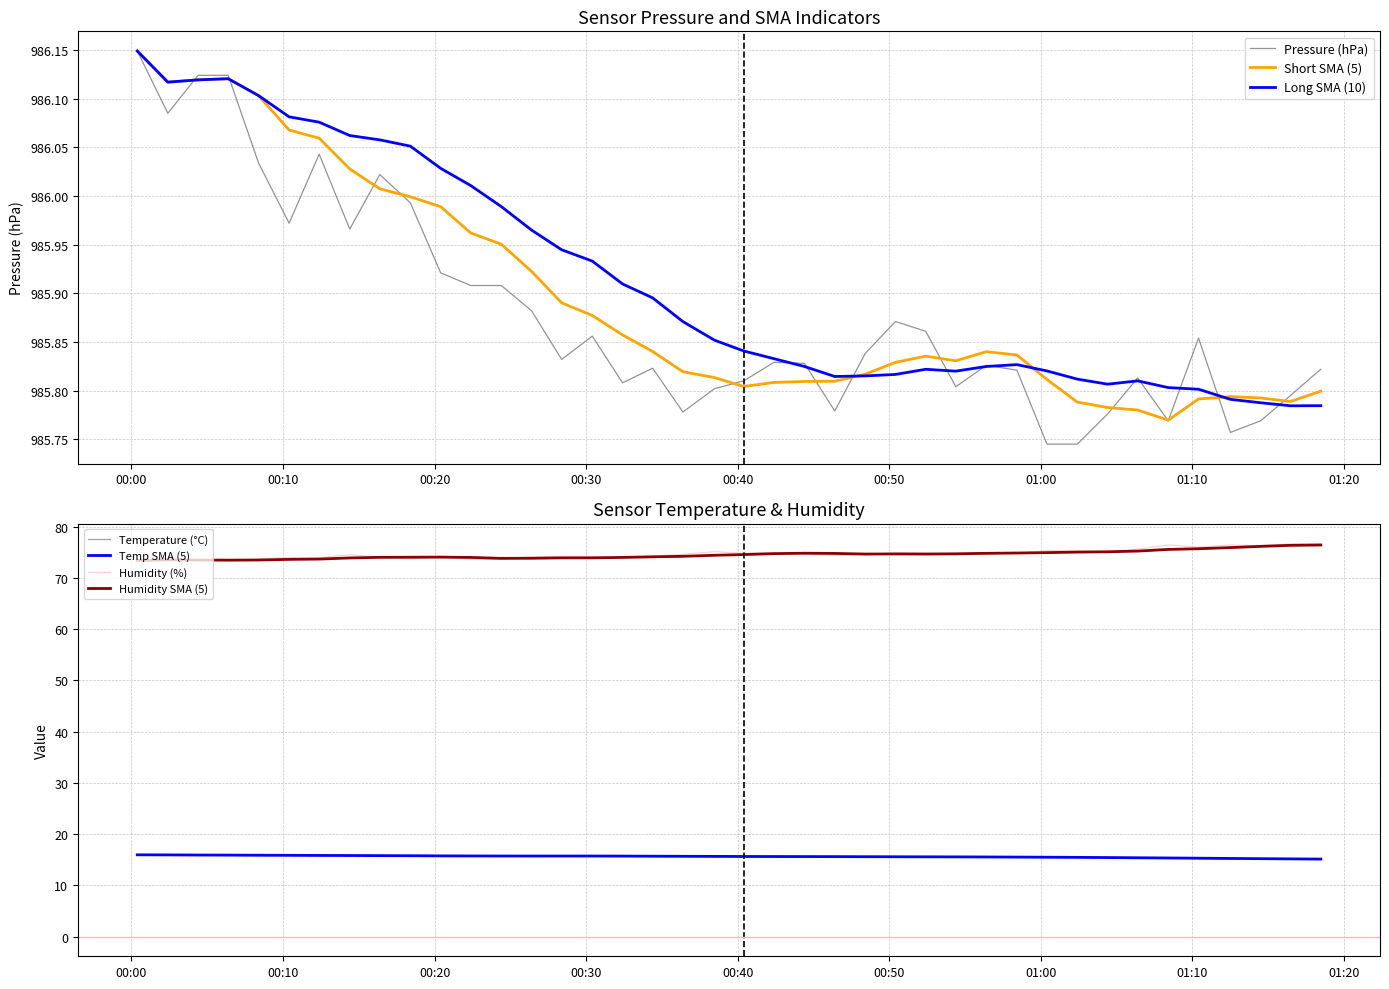

True or false: Temperature (°C) and Humidity SMA (5) cross at least once.

False